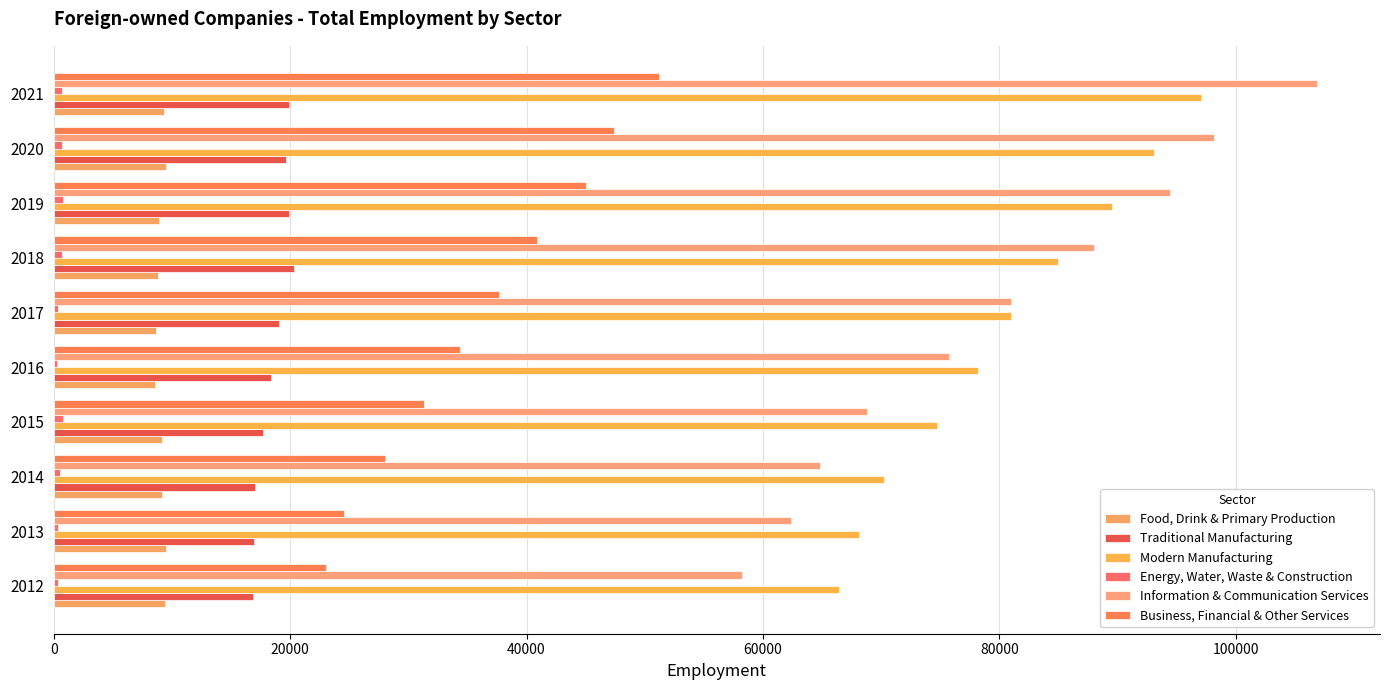

How many data points does each series have?

10